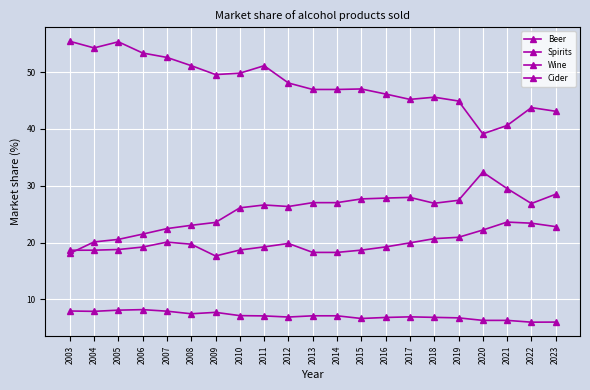

Count the number of data series in this chart.

4